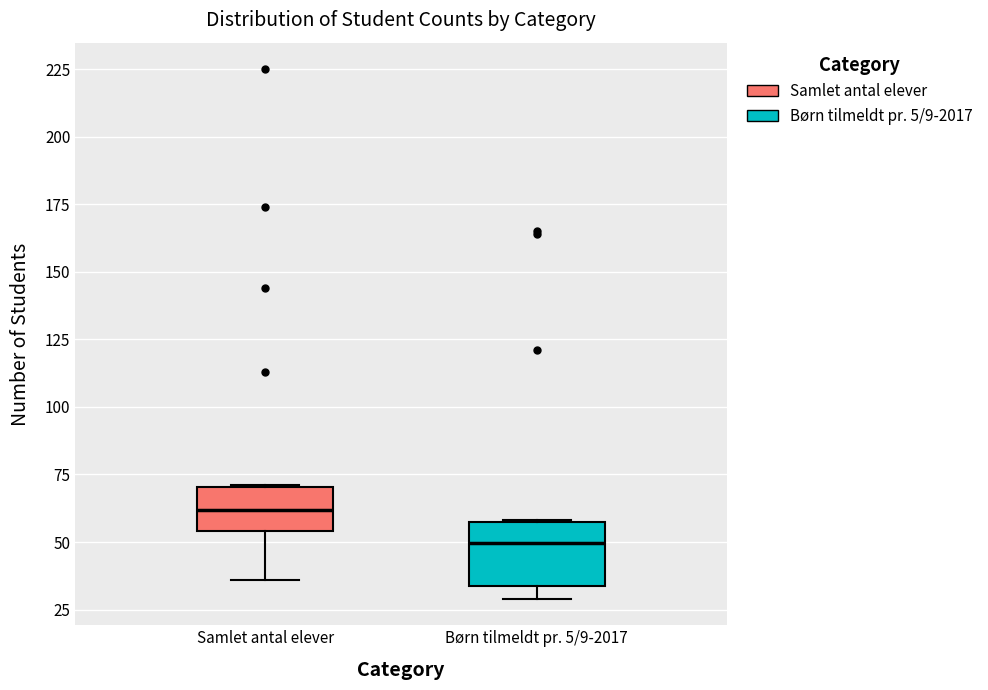

Reading left to right, read every box against the y-axis: the position of its median line, the range the box covers, and the ends of its whiskers. The values are not printed on the chart, so give them approximately, as read against the axis.

Samlet antal elever: median 60, box 55 to 70, whiskers 35 to 70
Børn tilmeldt pr. 5/9-2017: median 50, box 35 to 60, whiskers 30 to 60